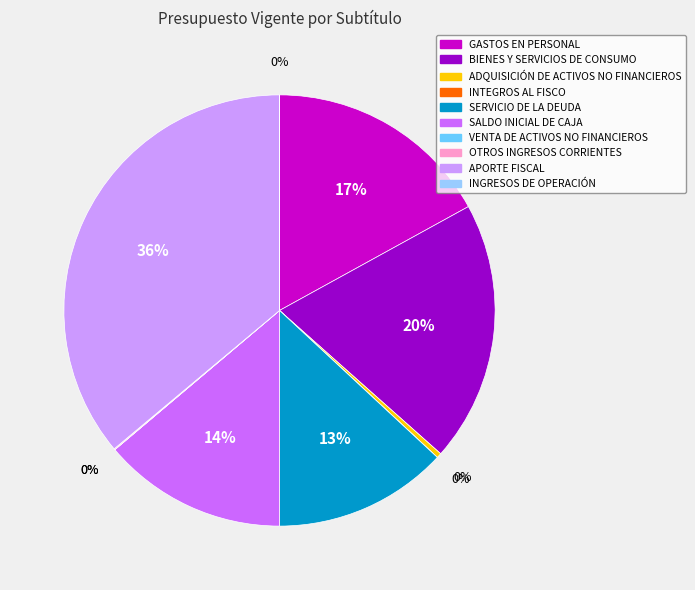

Which category has the biggest portion of the pie?

APORTE FISCAL